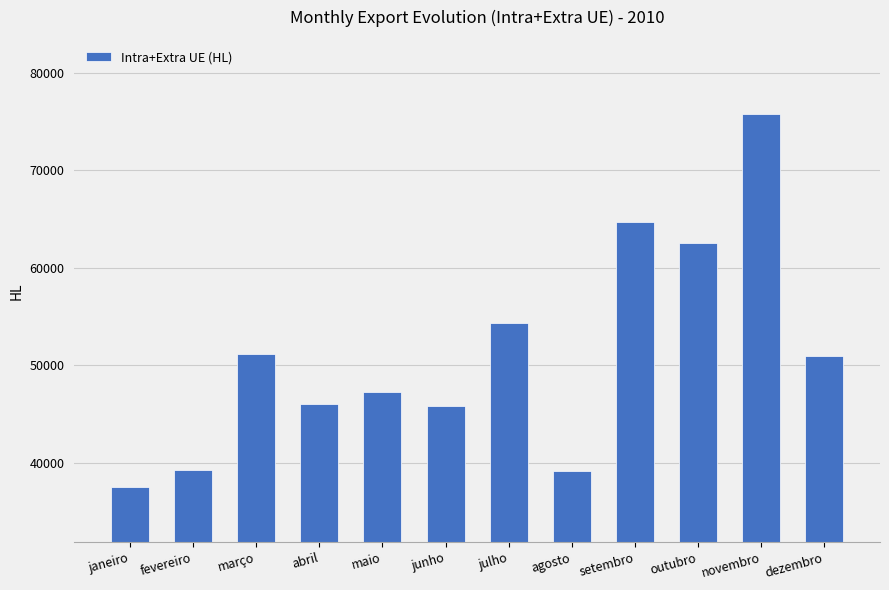

Approximately how many times larger is the value at outubro compared to junho?

1.4